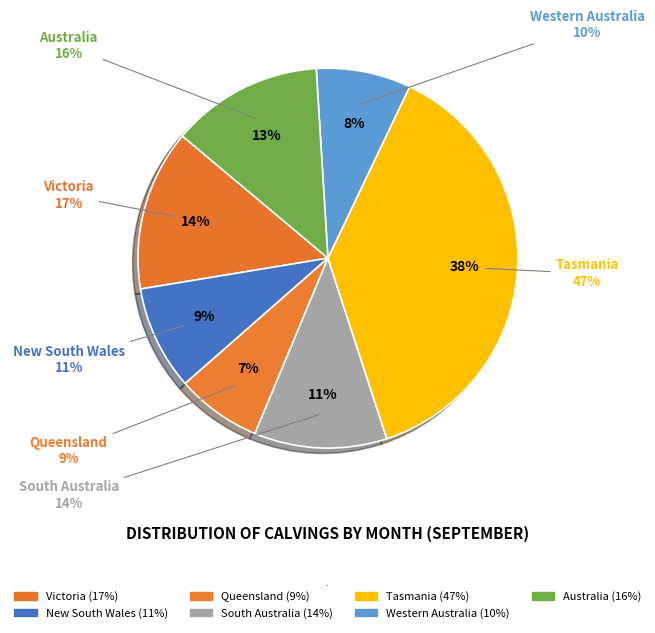

Is it true that Queensland is 7% of the pie?

True